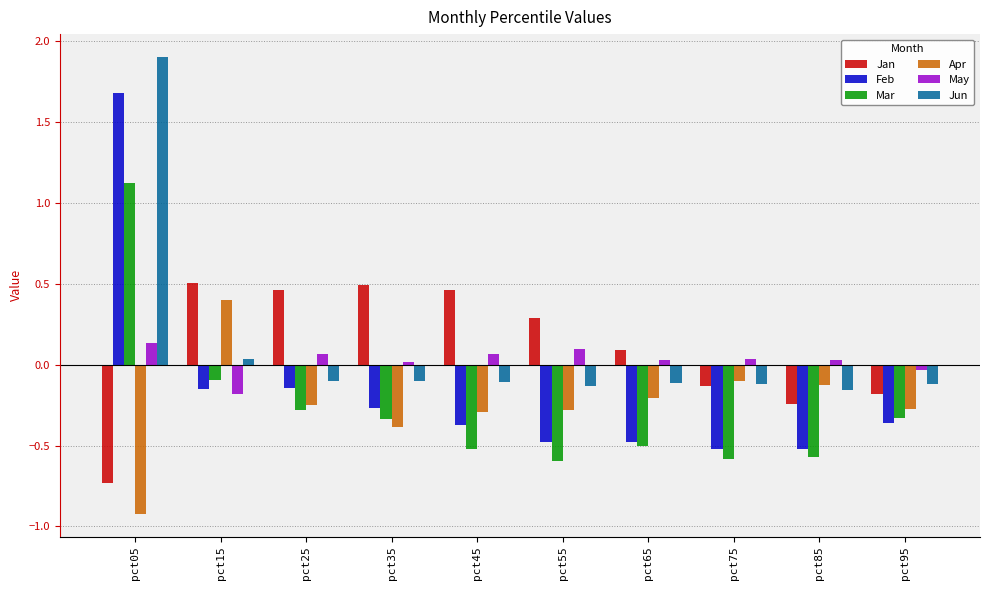

What are all the series names shown in the legend?

Jan, Feb, Mar, Apr, May, Jun